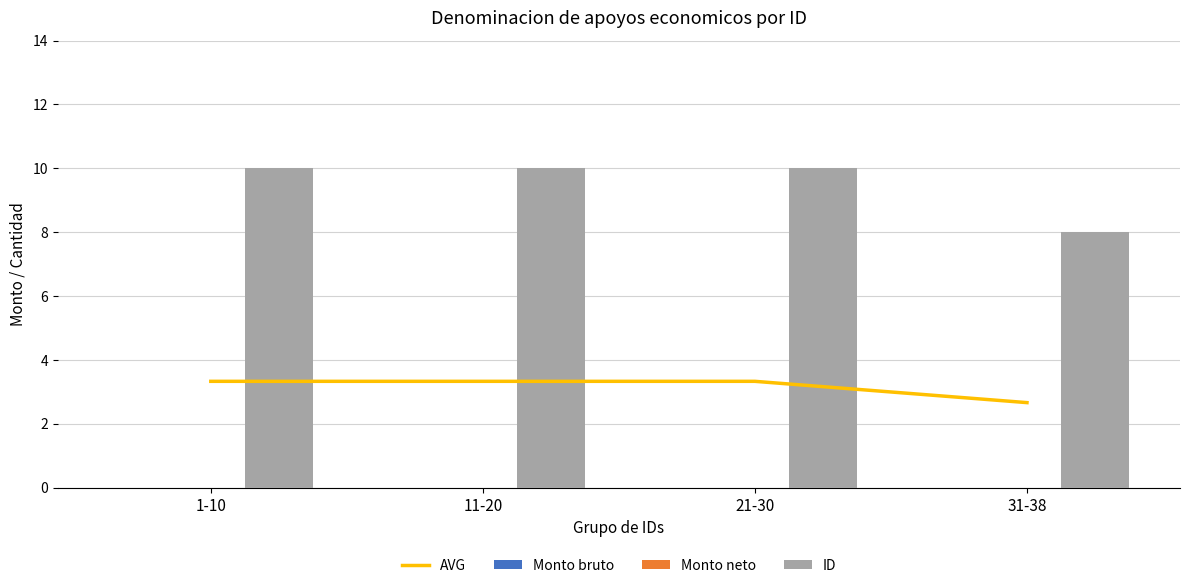

Which series has the largest range (max minus min)?

ID